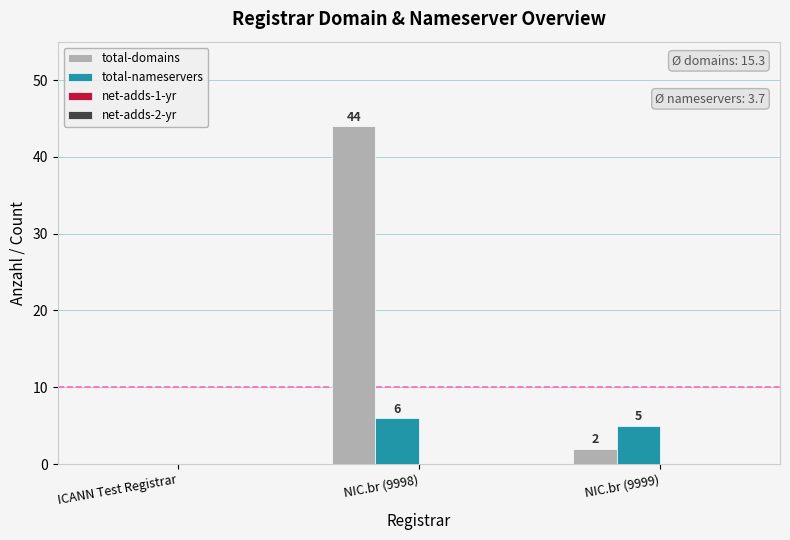

What is the maximum value for total-nameservers?

6